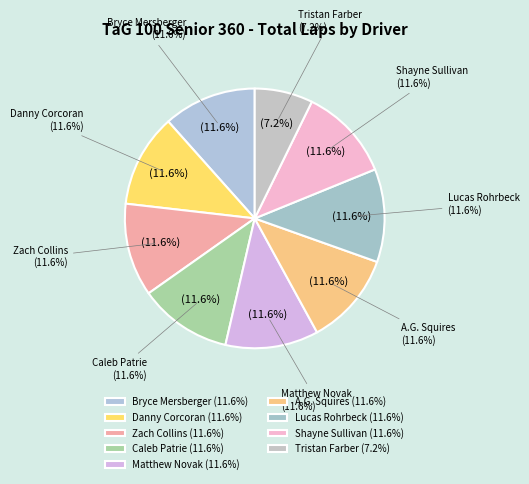

Is it true that Lucas Rohrbeck is 1% of the pie?

False